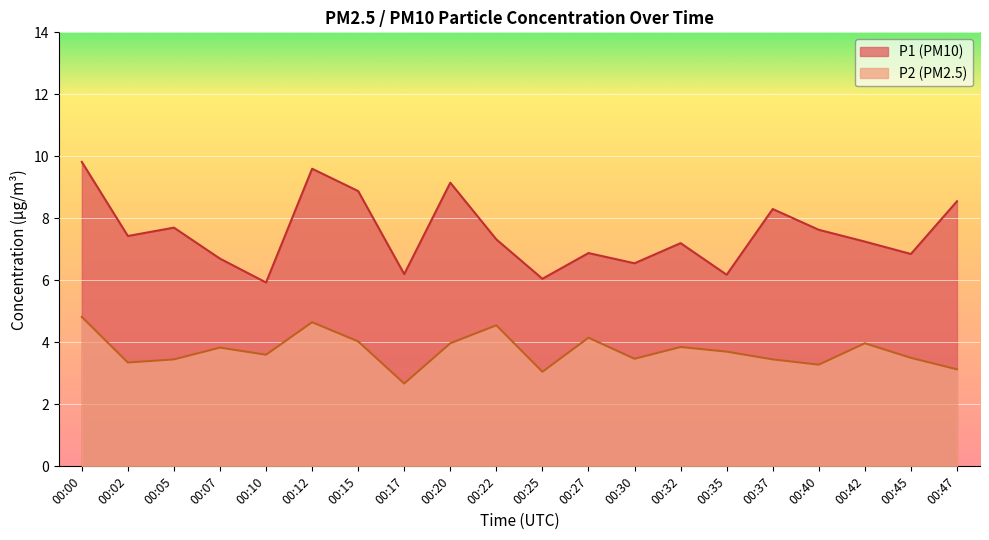

What is the sum of the P2 values at 00:05 and 00:32?

7.3